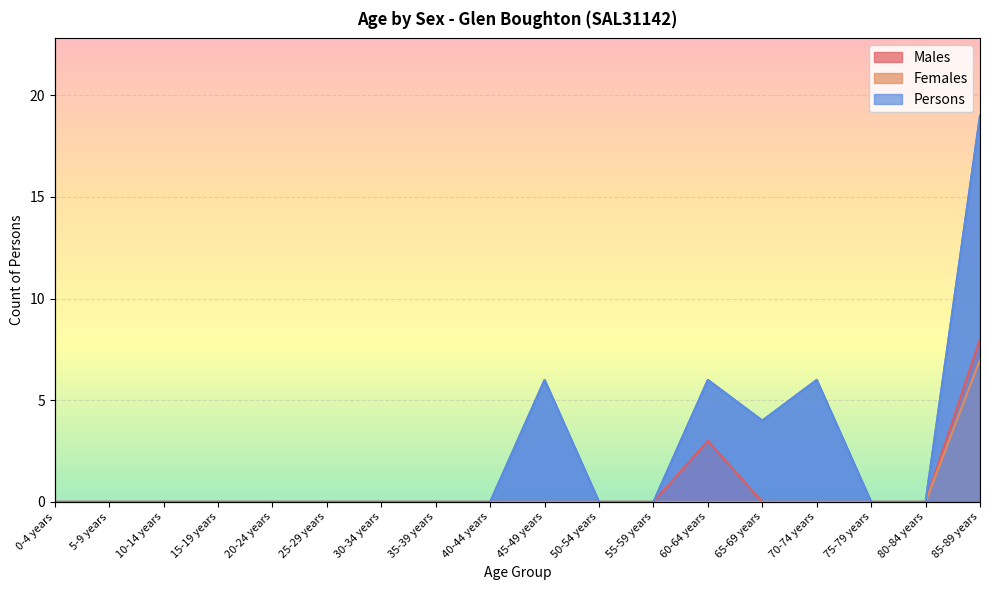

At which label is Persons closest to 9?

45-49 years